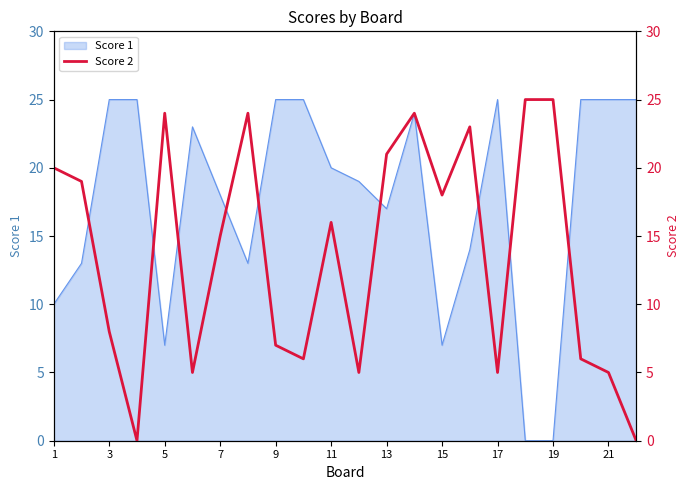

True or false: Score 1 has a value of 36 at 3.

False